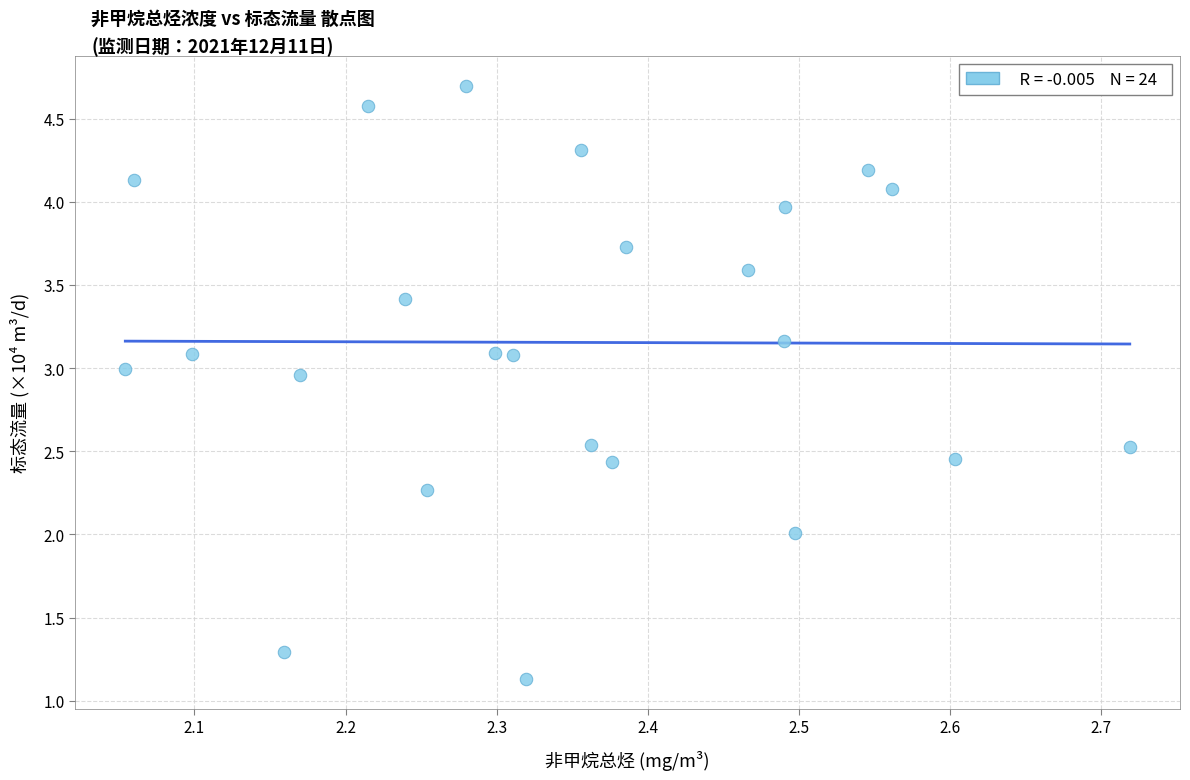

What is the range of X values (max minus min)?

0.7